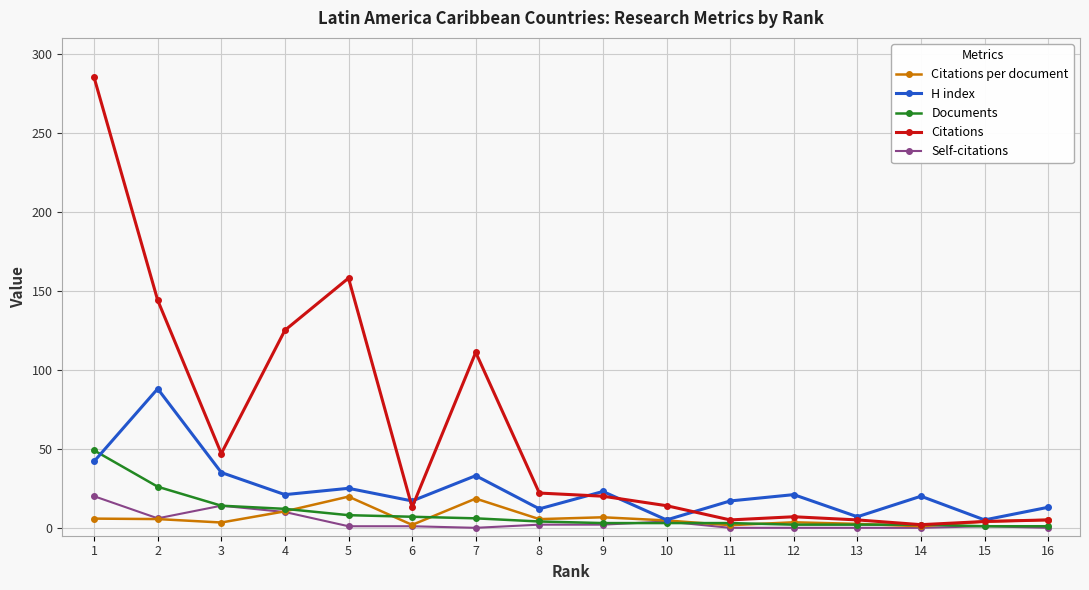

How many lines are shown in the chart?

5